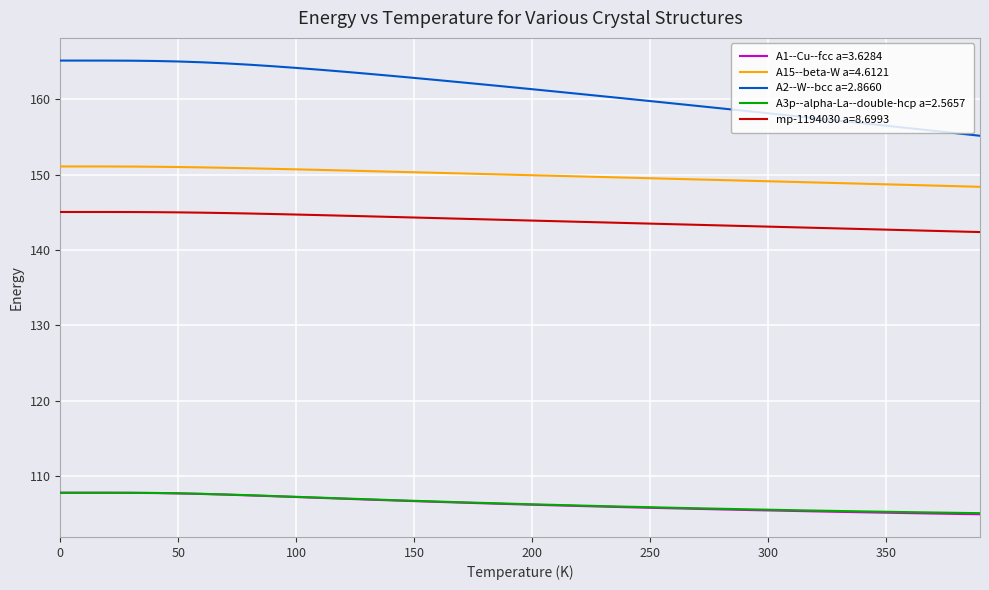

True or false: A1--Cu--fcc a=3.6284 and A15--beta-W a=4.6121 intersect in this chart.

False